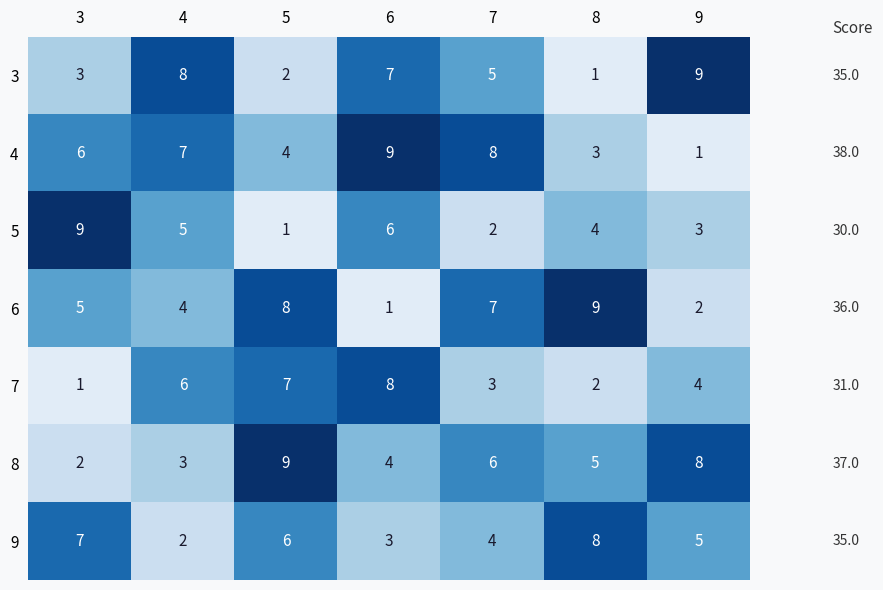

How many series are shown in this chart?

7